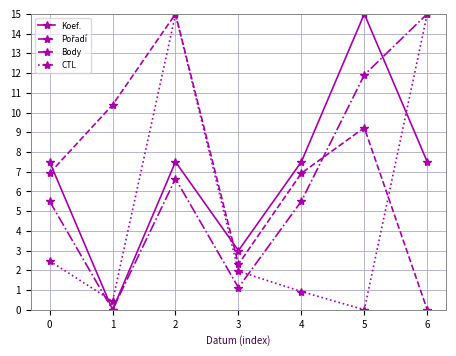

How many interior local peaks does the Koef. series have?

2